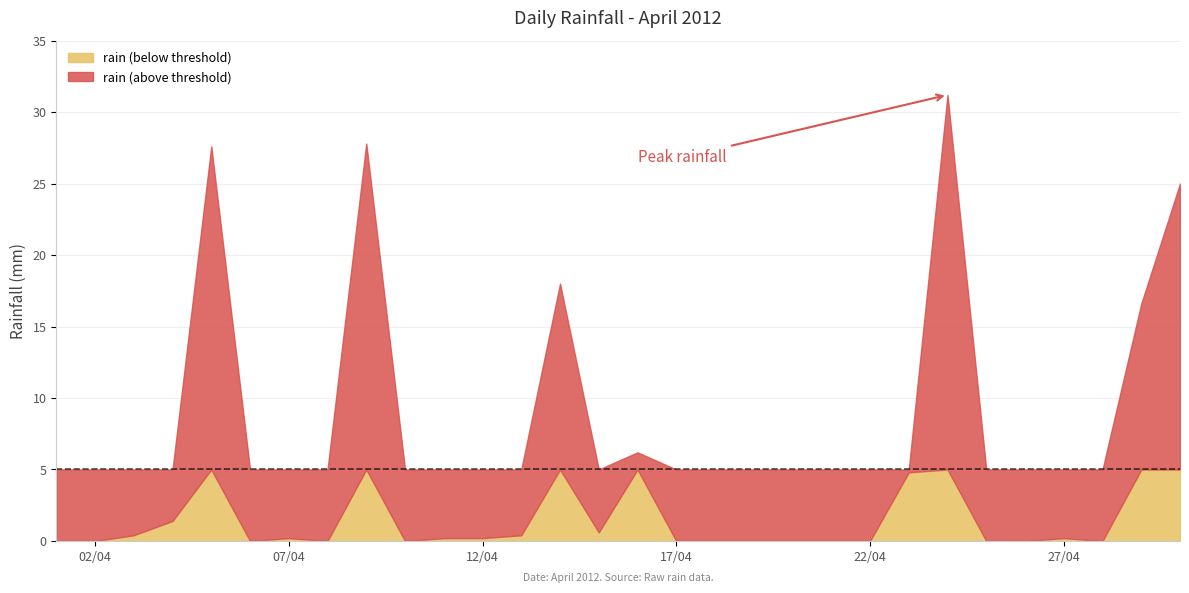

Reading right to left, list all the values displayed in this chart.

2012-04-30=25.0	2012-04-29=16.6	2012-04-28=0.0	2012-04-27=0.2	2012-04-26=0.0	2012-04-25=0.0	2012-04-24=31.2	2012-04-23=4.8	2012-04-22=0.0	2012-04-21=0.0	2012-04-20=0.0	2012-04-19=0.0	2012-04-18=0.0	2012-04-17=0.0	2012-04-16=6.2	2012-04-15=0.6	2012-04-14=18.0	2012-04-13=0.4	2012-04-12=0.2	2012-04-11=0.2	2012-04-10=0.0	2012-04-09=27.8	2012-04-08=0.0	2012-04-07=0.2	2012-04-06=0.0	2012-04-05=27.6	2012-04-04=1.4	2012-04-03=0.4	2012-04-02=0.0	2012-04-01=0.0